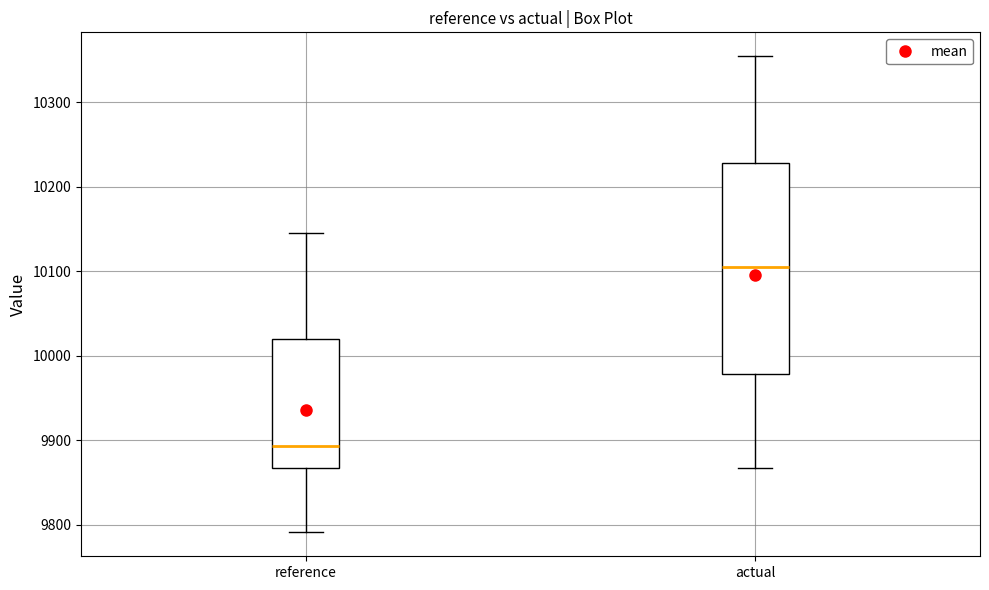

Reading left to right, transcribe this box plot: for each box, give where its median line is, the range the box spans, and where its two whiskers end, as read against the y-axis. The values are not printed on the chart, so give them approximately, as read against the axis.

reference: median 9890, box 9870 to 10020, whiskers 9790 to 10150
actual: median 10100, box 9980 to 10230, whiskers 9870 to 10350